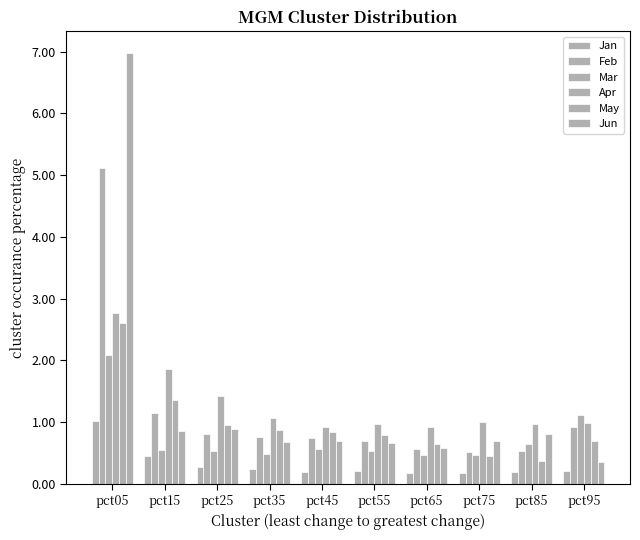

How many distinct data groups are displayed?

6